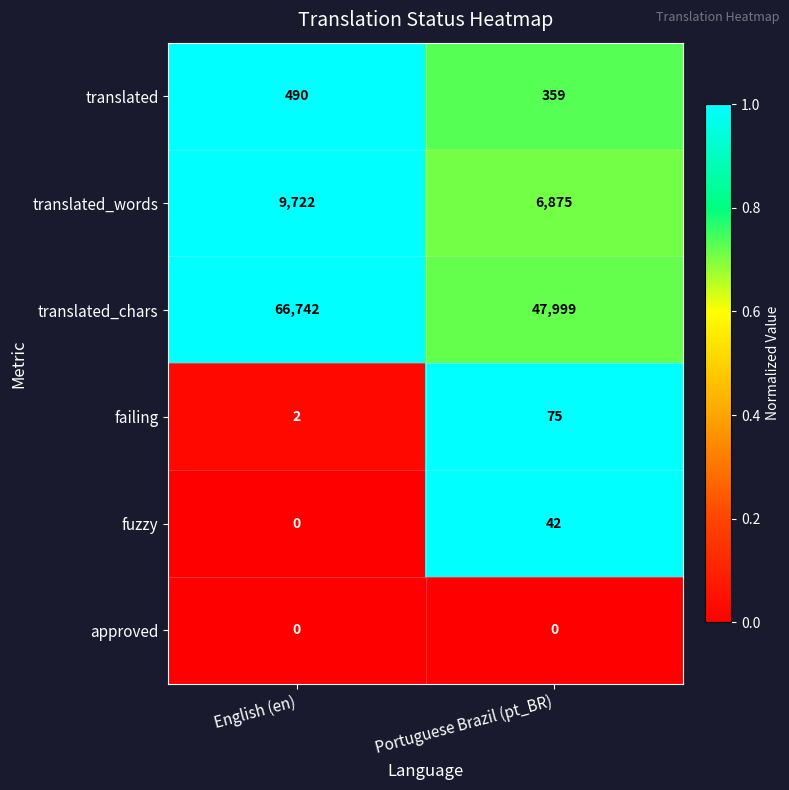

Reading left to right, what are all the values shown in this chart?

translated: English (en)=490	Portuguese Brazil (pt_BR)=359
translated_words: English (en)=9722	Portuguese Brazil (pt_BR)=6875
translated_chars: English (en)=66742	Portuguese Brazil (pt_BR)=47999
failing: English (en)=2	Portuguese Brazil (pt_BR)=75
fuzzy: English (en)=0	Portuguese Brazil (pt_BR)=42
approved: English (en)=0	Portuguese Brazil (pt_BR)=0